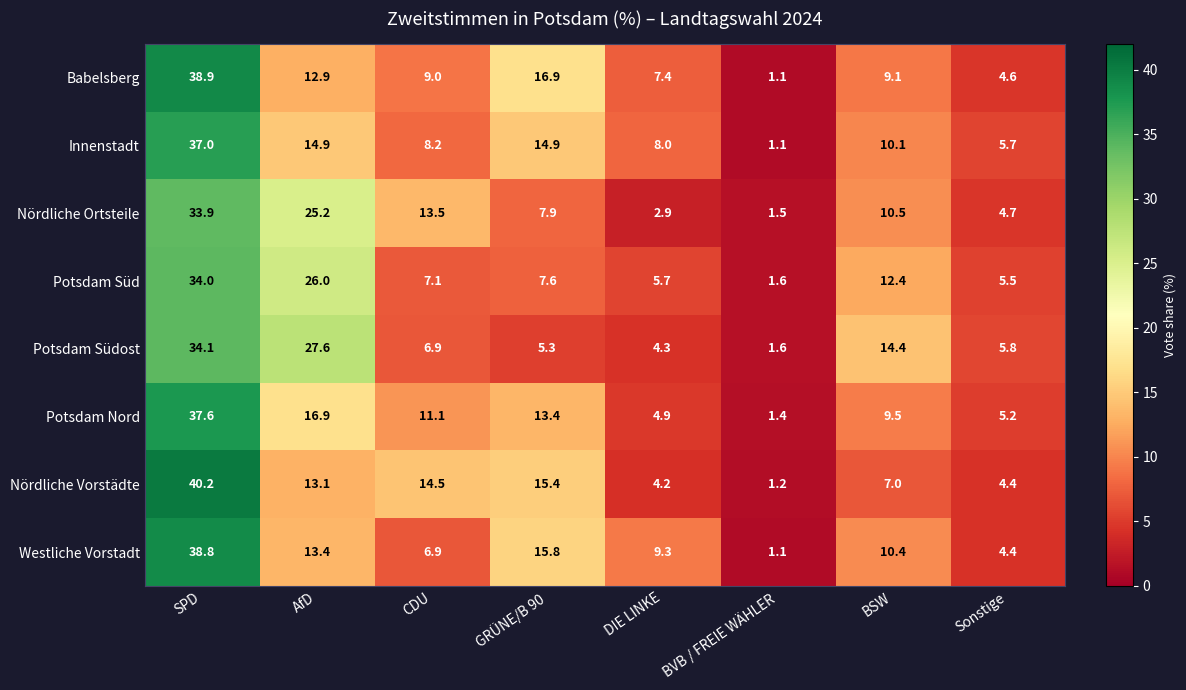

Is it true that Potsdam Nord equals 3.0 at DIE LINKE?

False